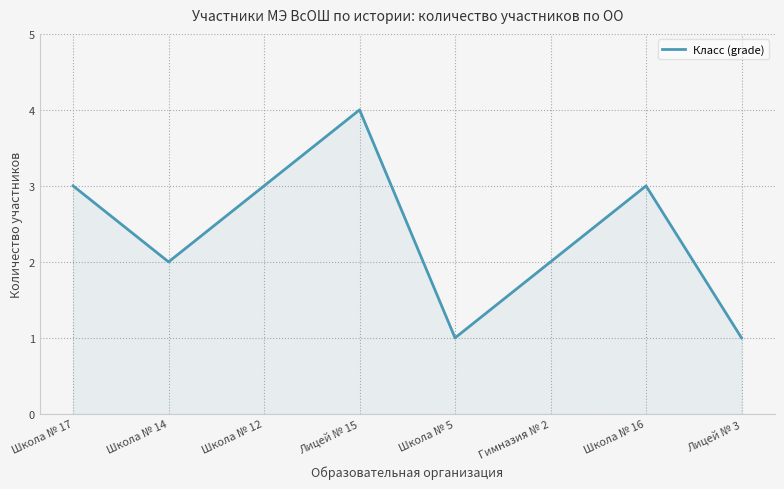

How many lines are shown in the chart?

1